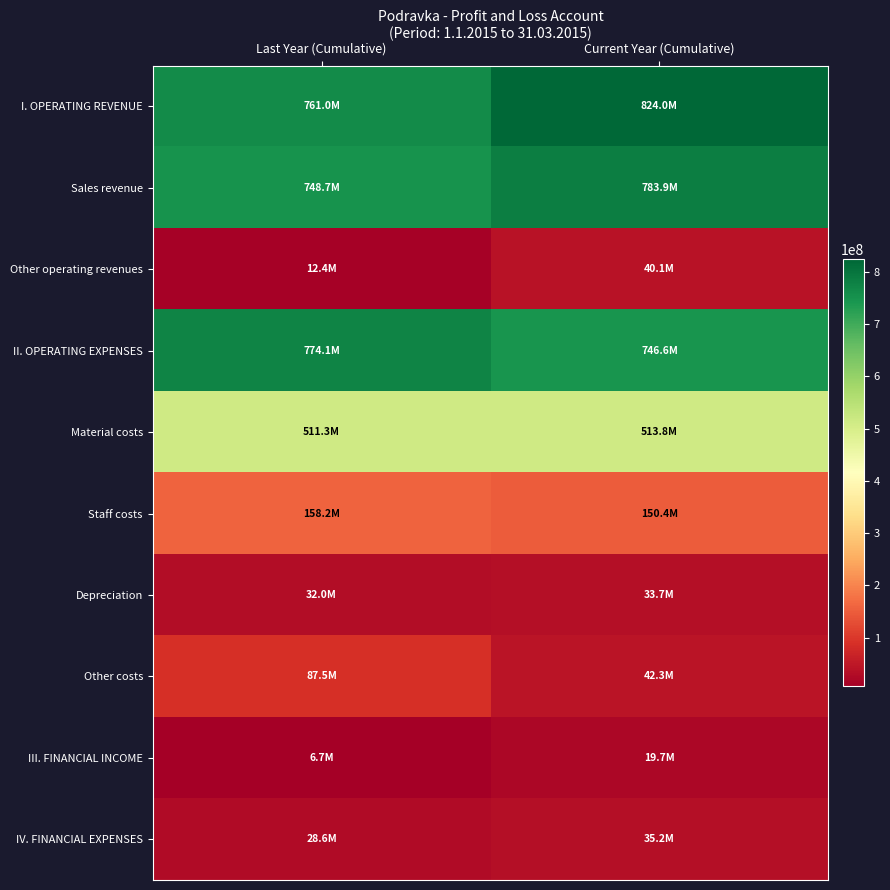

What is the difference between the highest and lowest values at Last Year (Cumulative)?

767365166